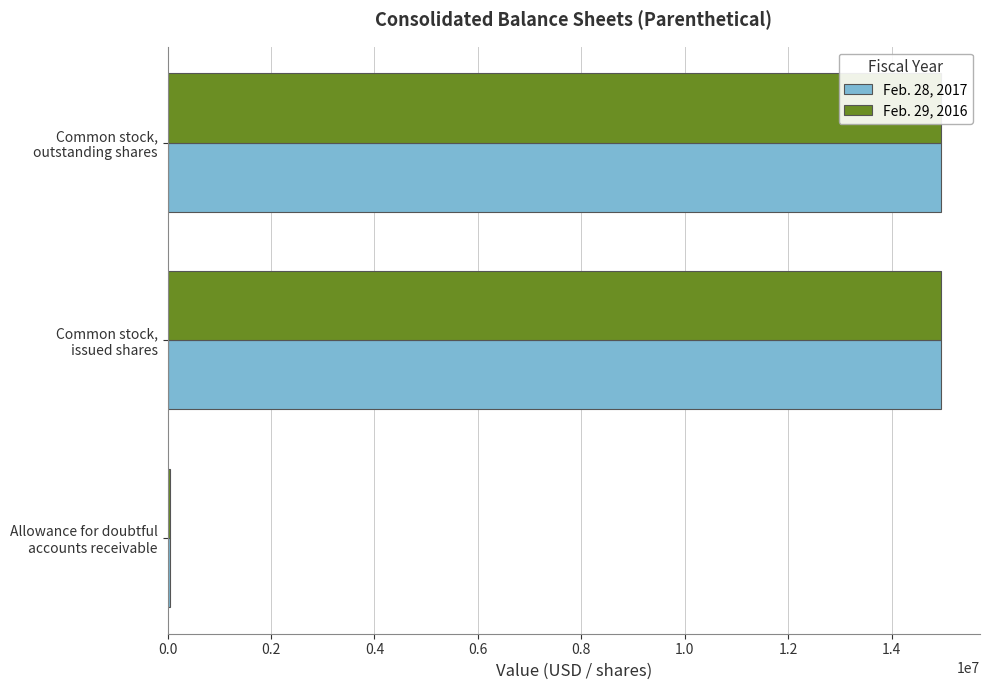

Which series changed the most between Allowance for doubtful accounts receivable and Common stock, outstanding shares?

Feb. 28, 2017